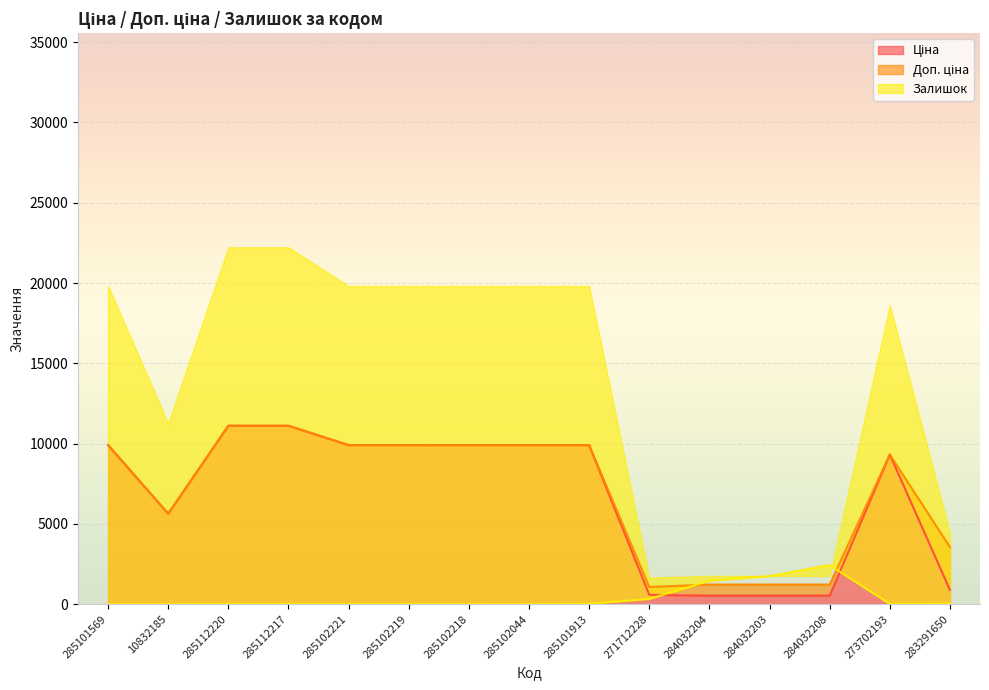

At which category does Залишок reach its first local valley?

285102044